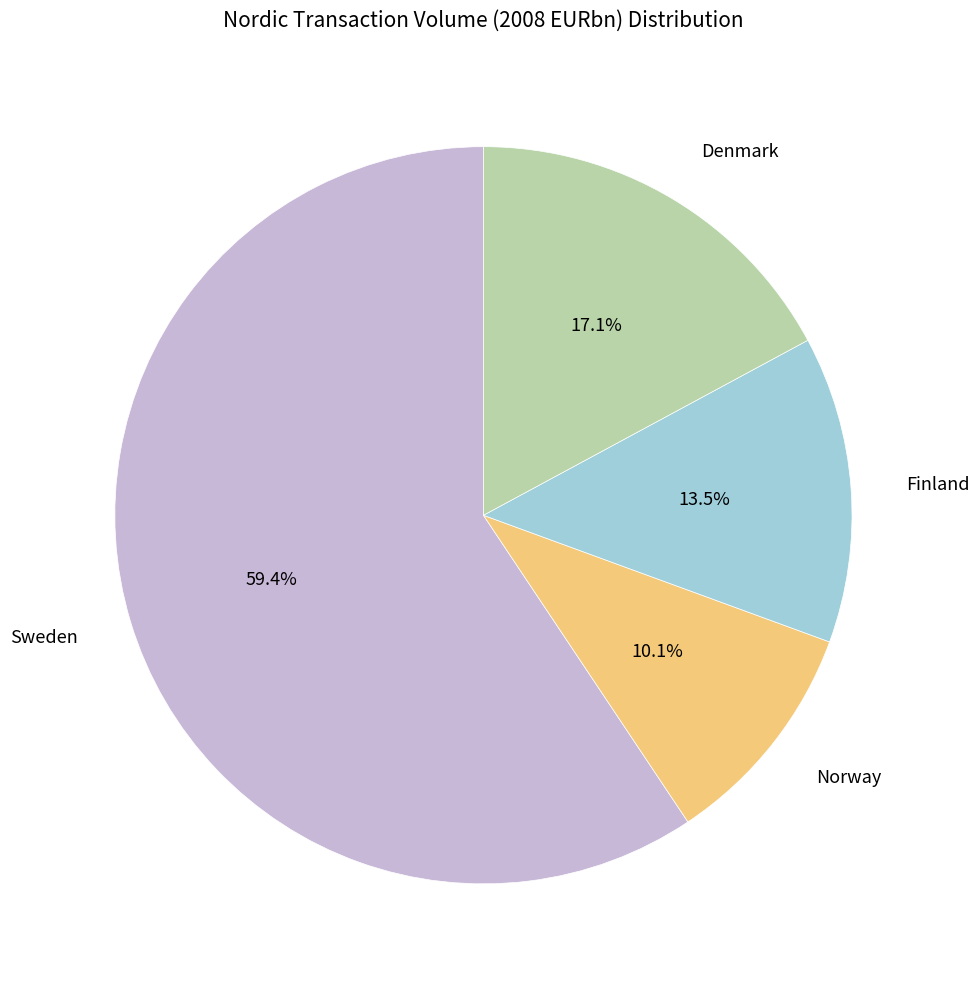

What percentage is the Denmark slice, to the nearest percent?

17%